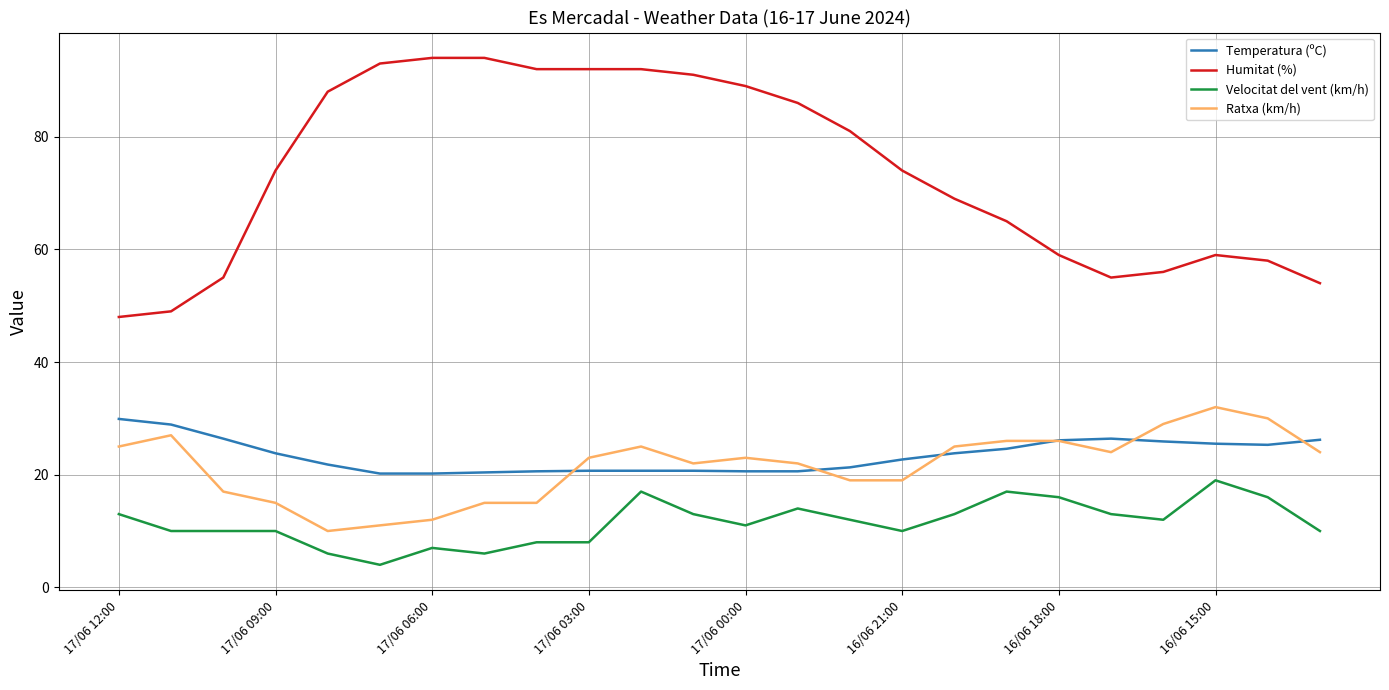

Which series has the widest spread of values?

Humitat (%)